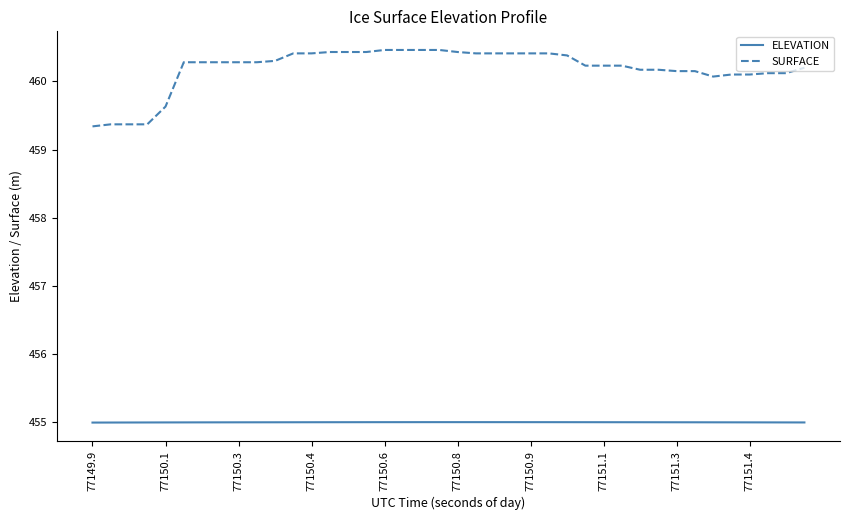

Rank the series by their average value, from lowest to highest.

ELEVATION, SURFACE